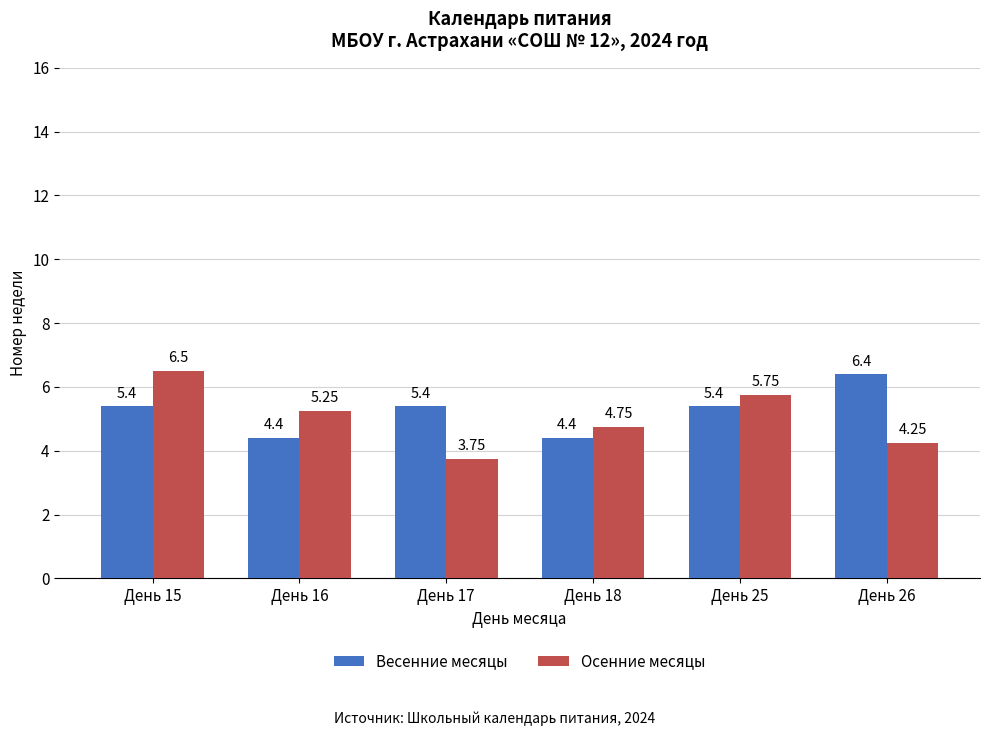

Which series has the largest total across all categories?

Весенние месяцы